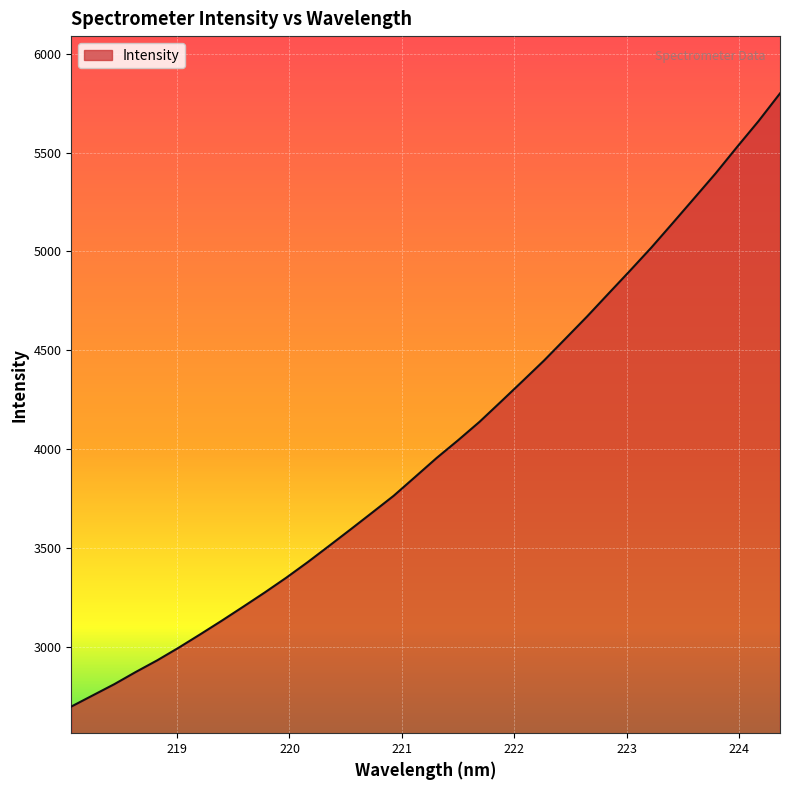

What is the difference between the maximum and minimum values?

3103.3